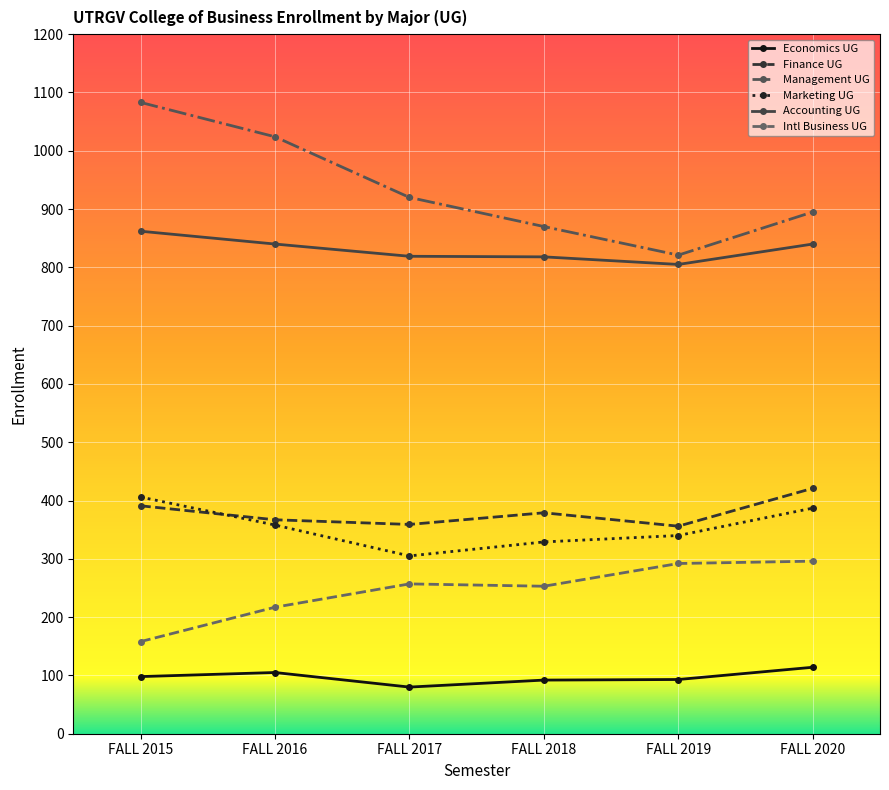

In Finance UG, how many points are higher than both neighbors (excluding endpoints)?

1